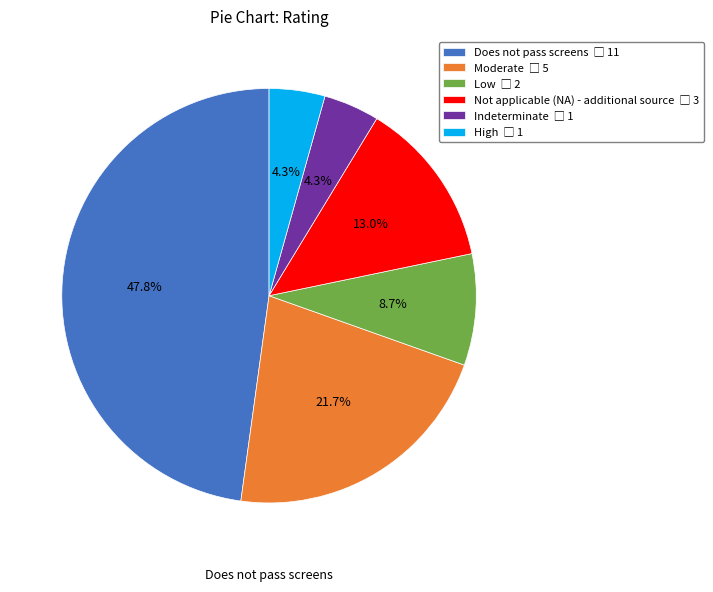

Does any single category account for the majority?

No